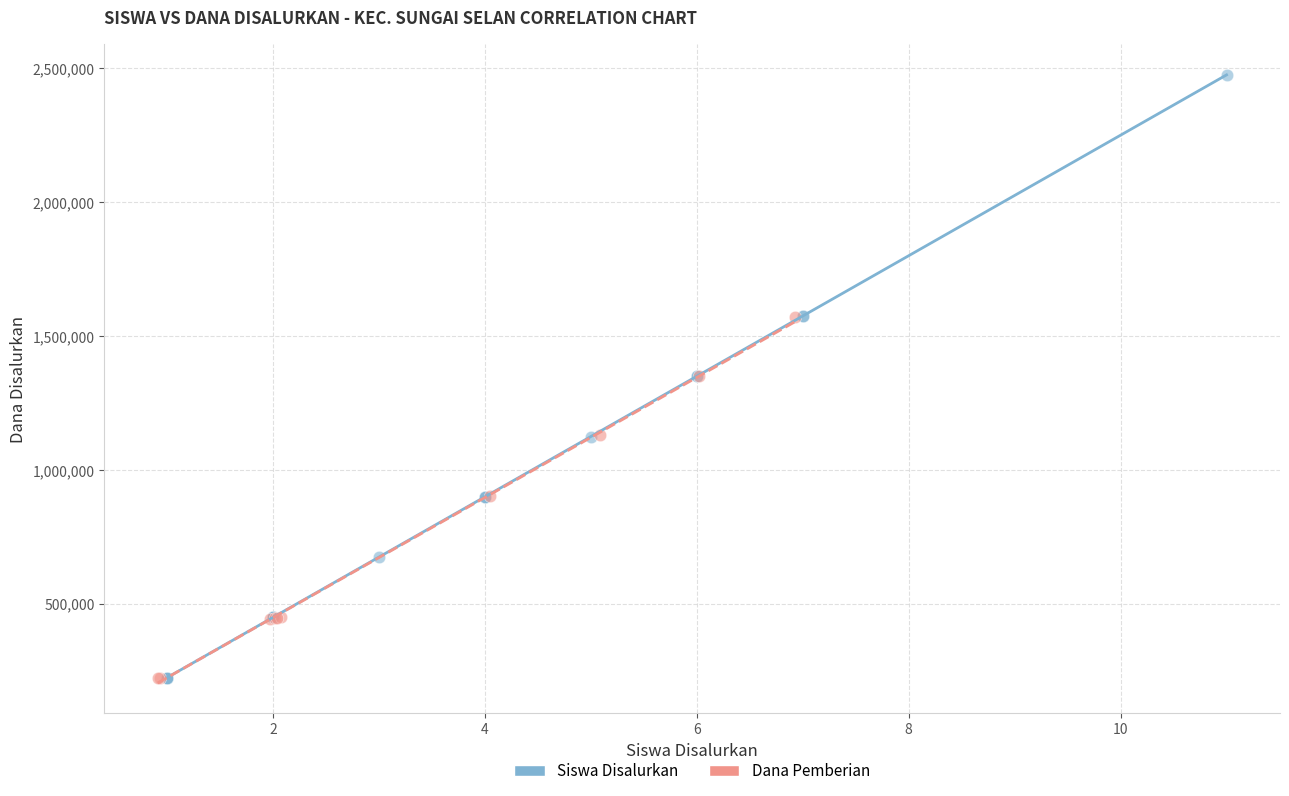

Which series reaches the maximum Y coordinate?

Siswa Disalurkan